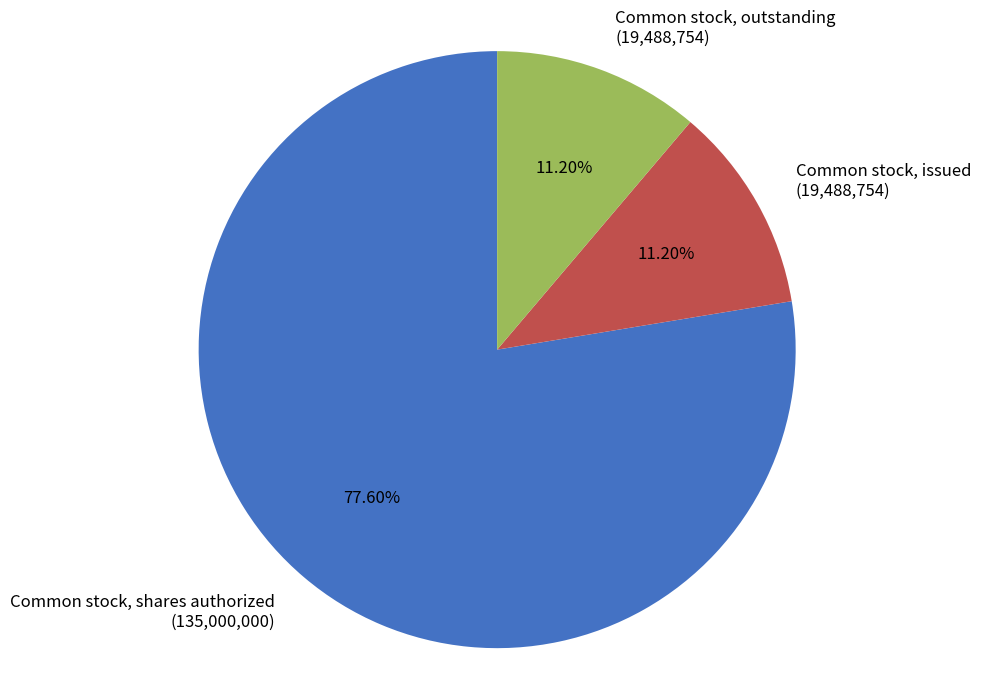

What percentage do Common stock, outstanding and Common stock, issued together represent?

22.4%